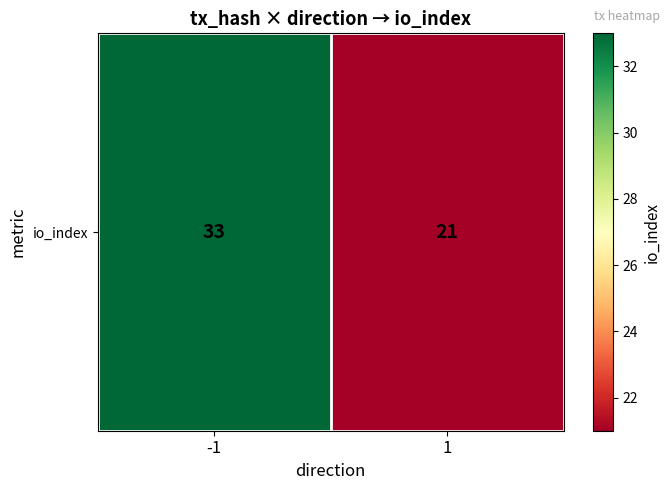

Rank the categories by value from lowest to highest.

1, -1